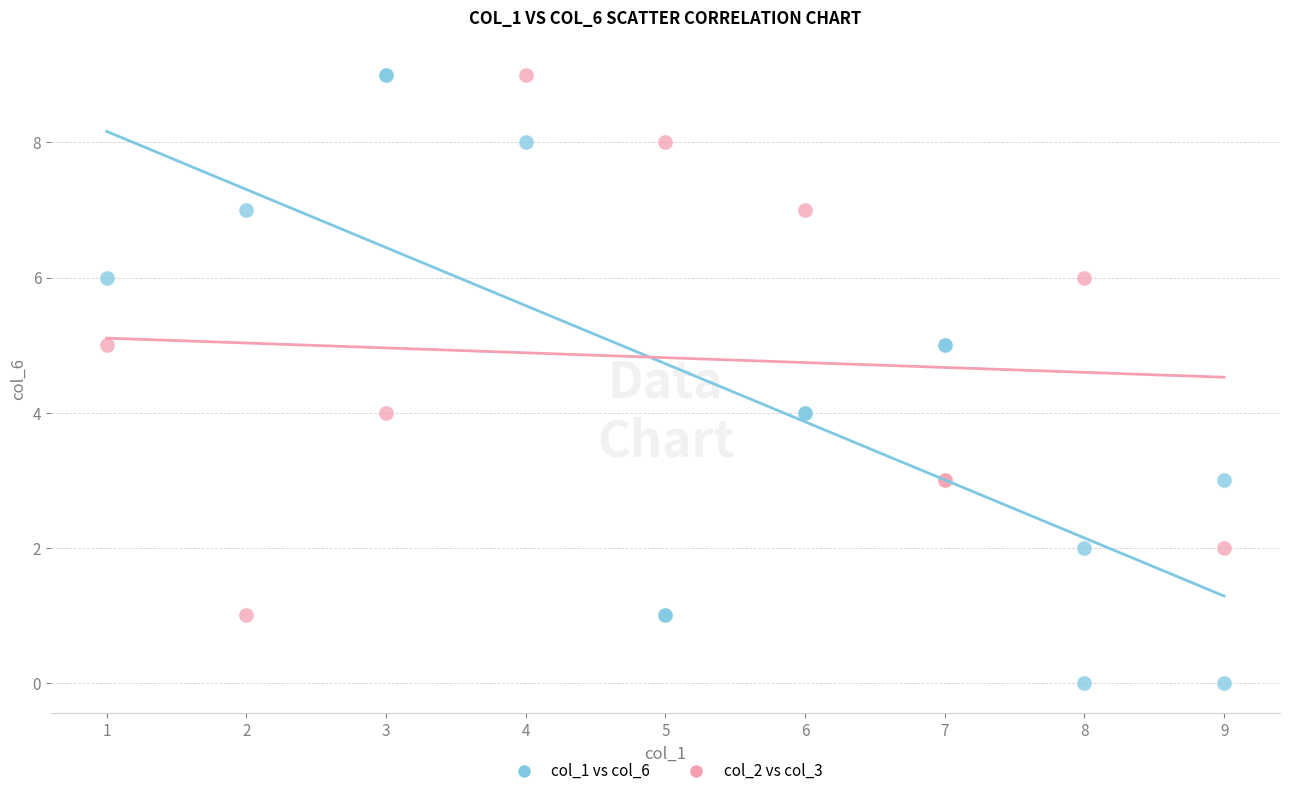

What are all the series names shown in the legend?

col_1 vs col_6, col_2 vs col_3